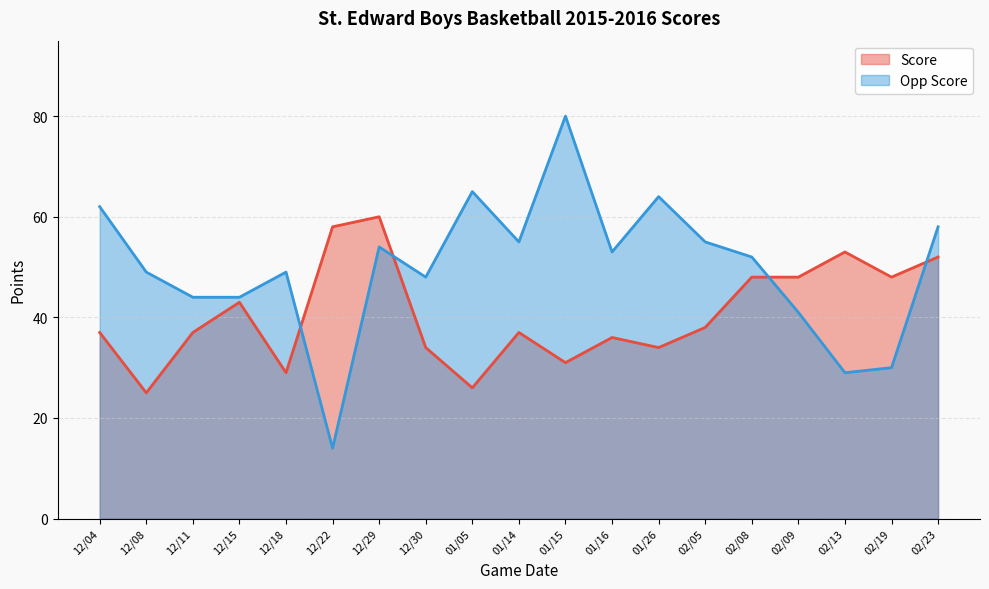

What is the greatest value displayed?

80